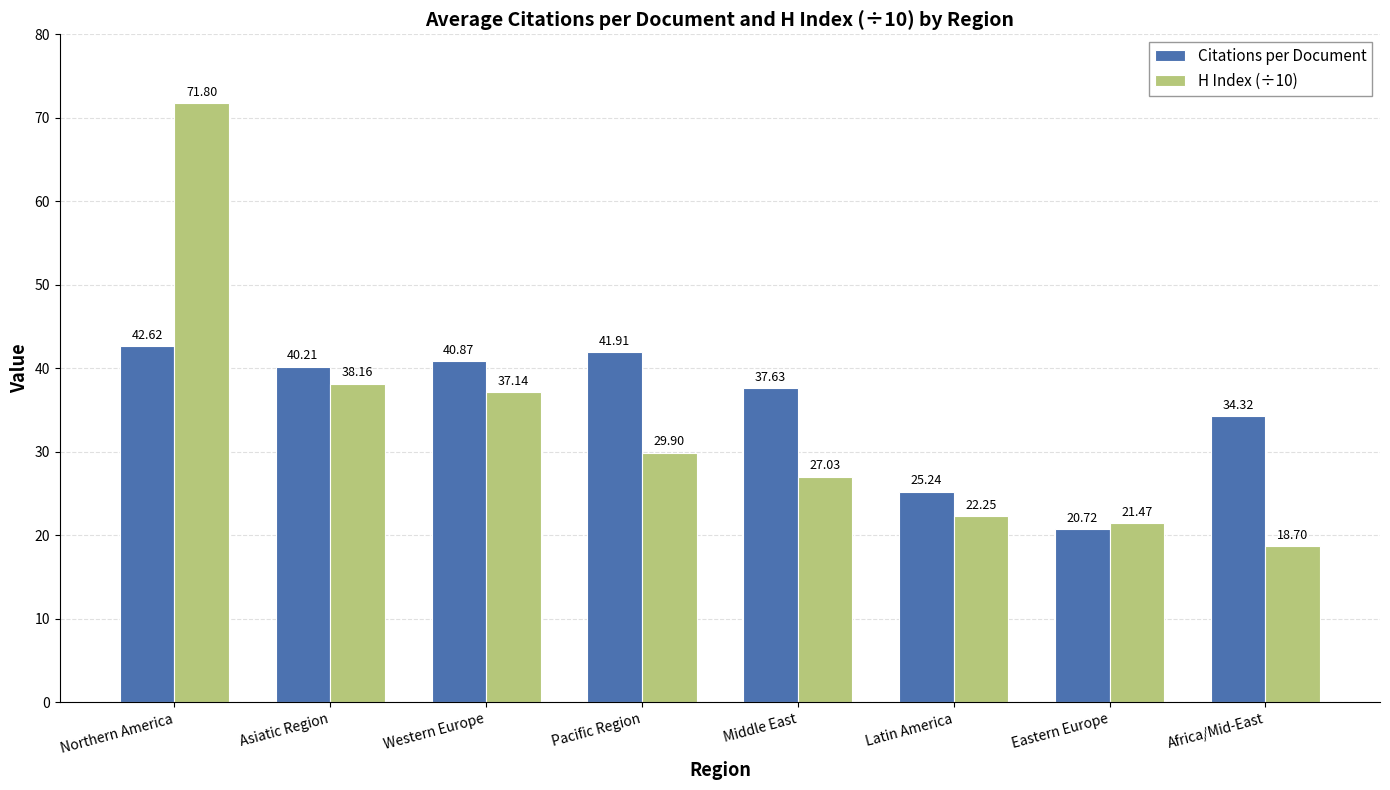

At which label is Citations per Document closest to 31?

Africa/Mid-East